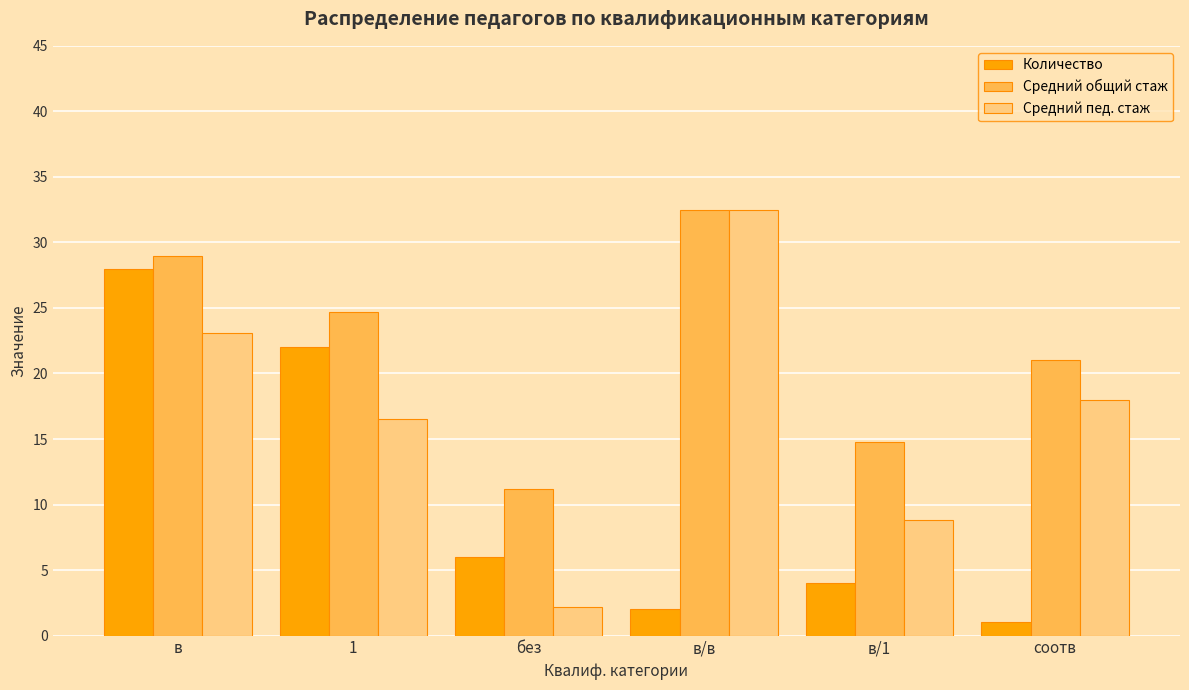

Is the value of Средний общий стаж at в/в greater than the value of Количество at 1?

Yes